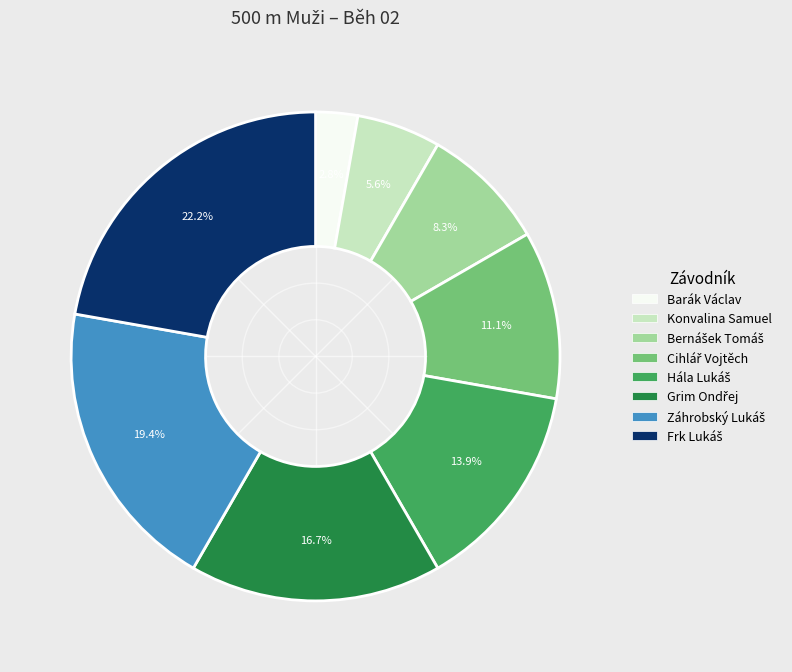

To the nearest percent, what is the combined percentage of Konvalina Samuel and Barák Václav?

8%